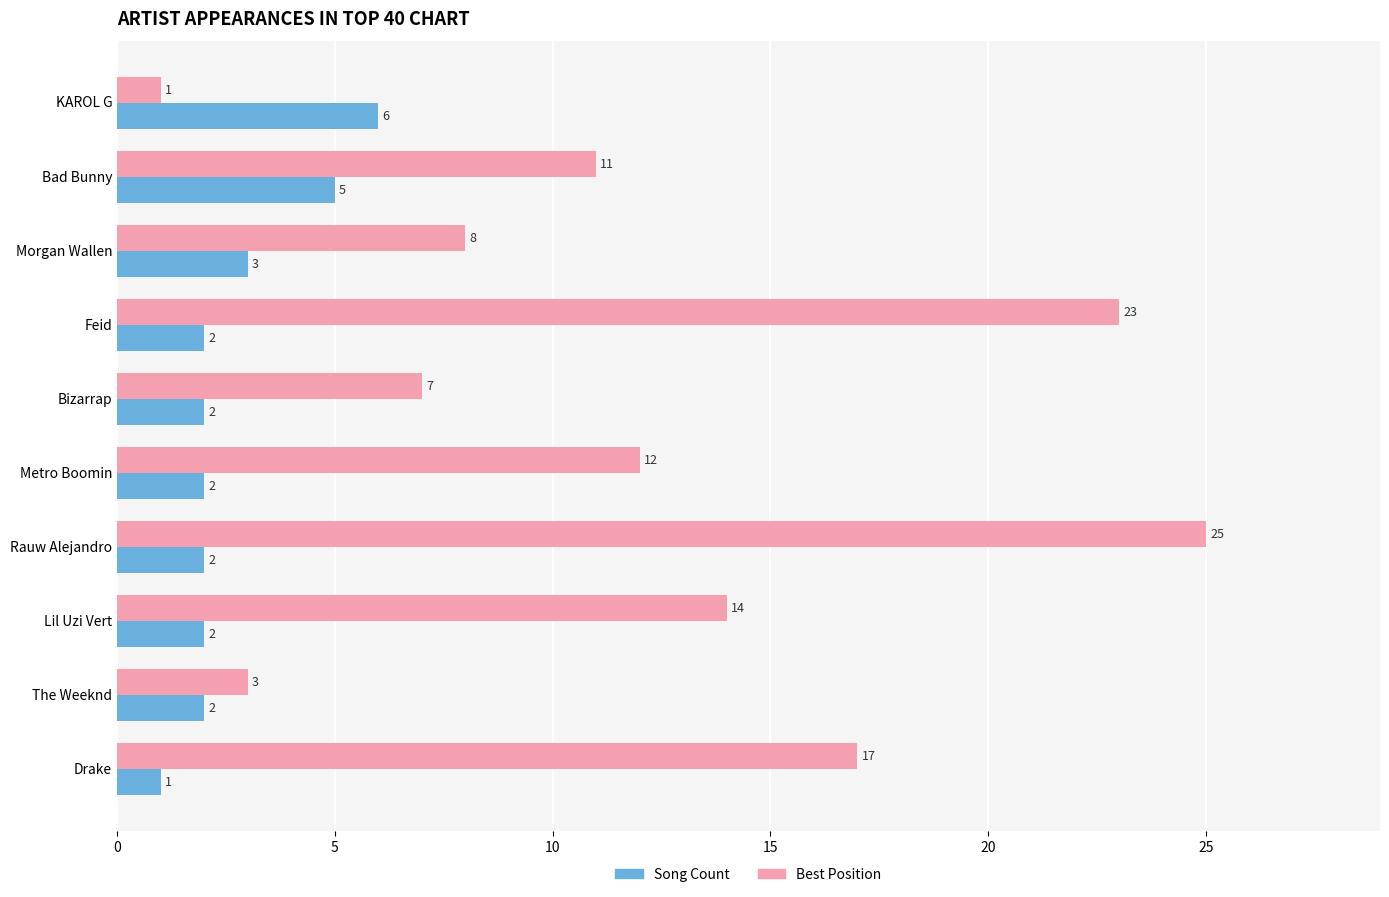

What value does the Best Position series have at Bad Bunny, to the nearest 5?

10